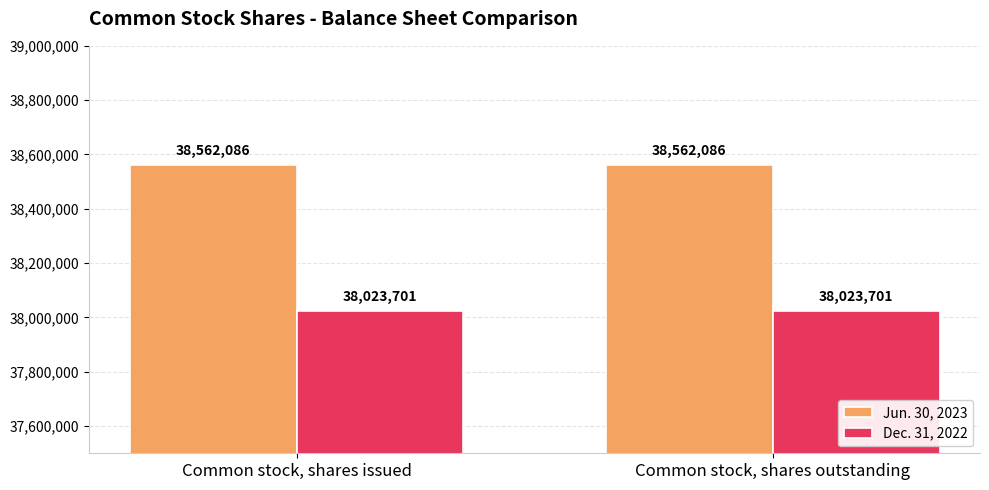

What is the lowest value of the Jun. 30, 2023 series?

38562086